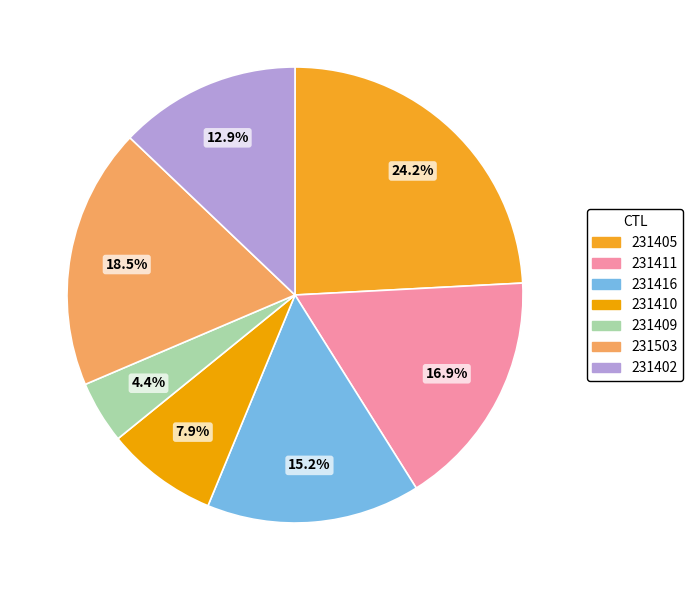

What percentage is the 231405 slice, to the nearest percent?

24%